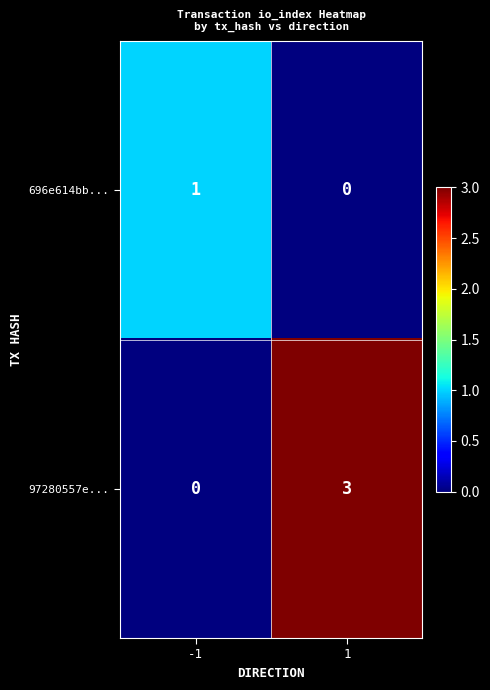

How many positive values does the 97280557e... series have?

1